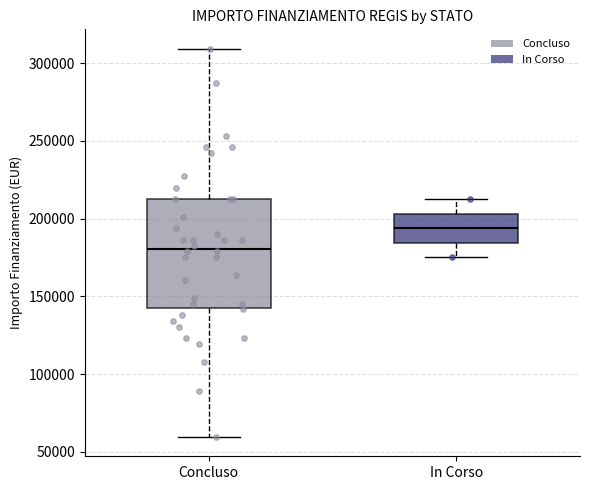

Which box has the lowest median line?

Concluso